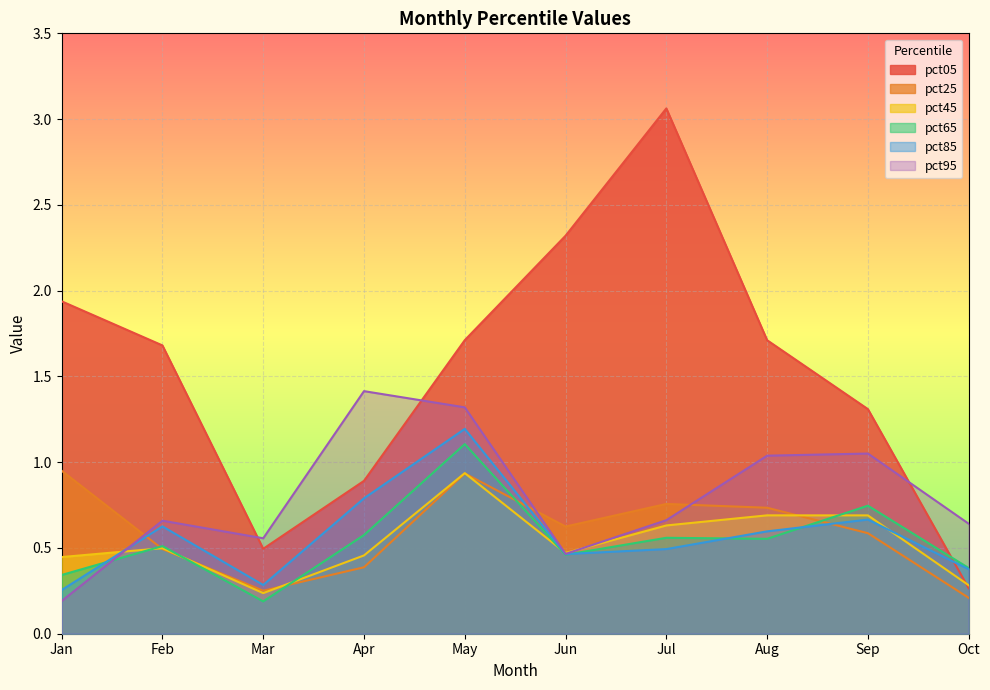

How many lines are shown in the chart?

6